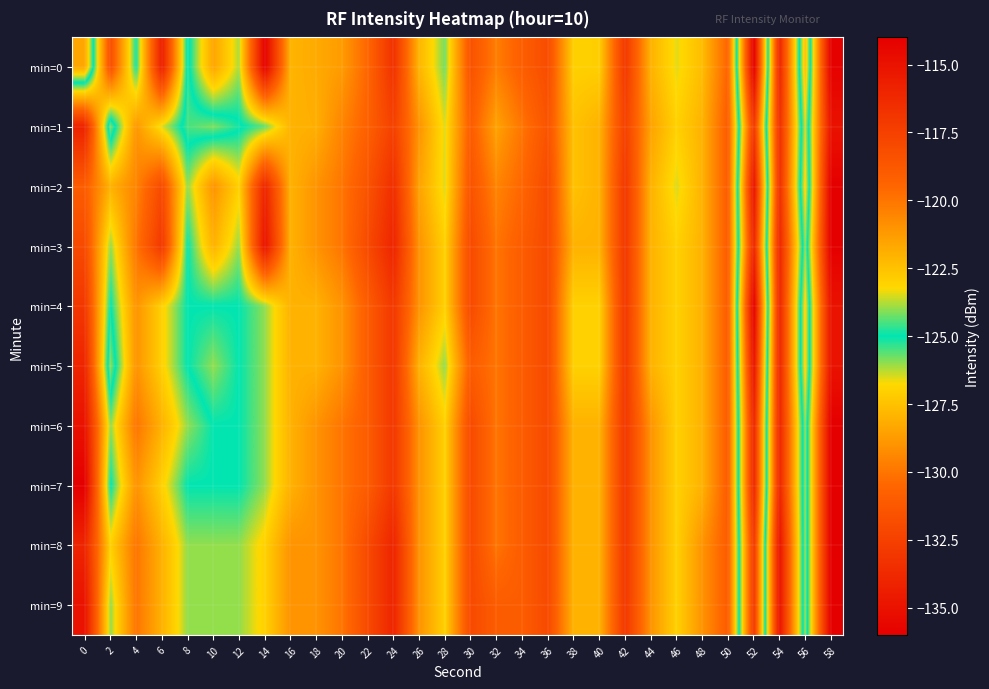

How many categories are shown in the chart?

30